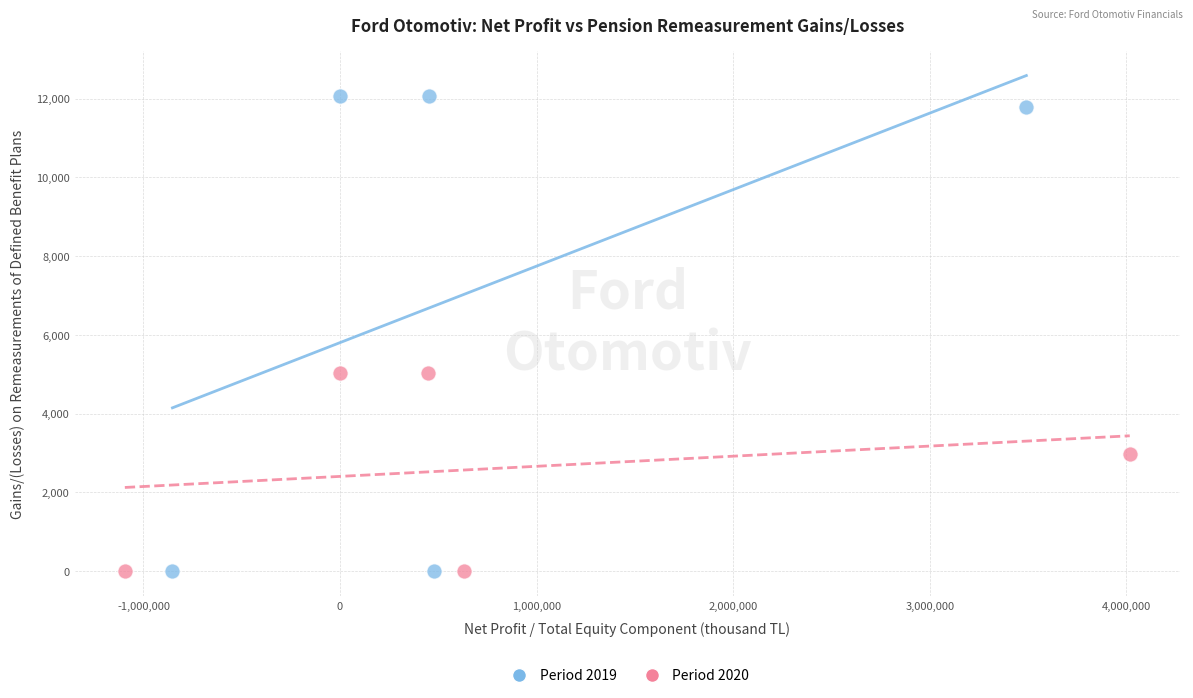

Which series has the widest spread of Y values?

Period 2019